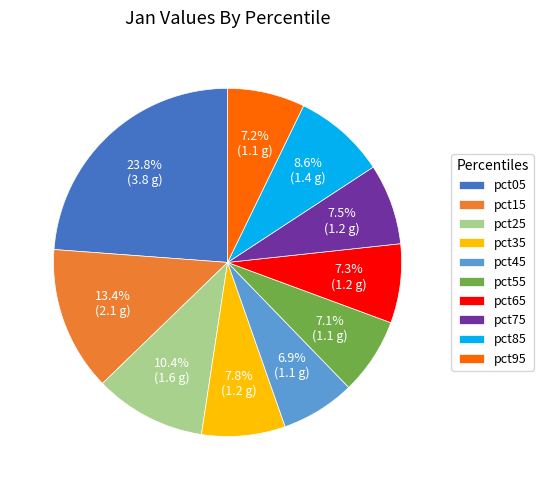

Does pct95 represent more than half of the total?

No